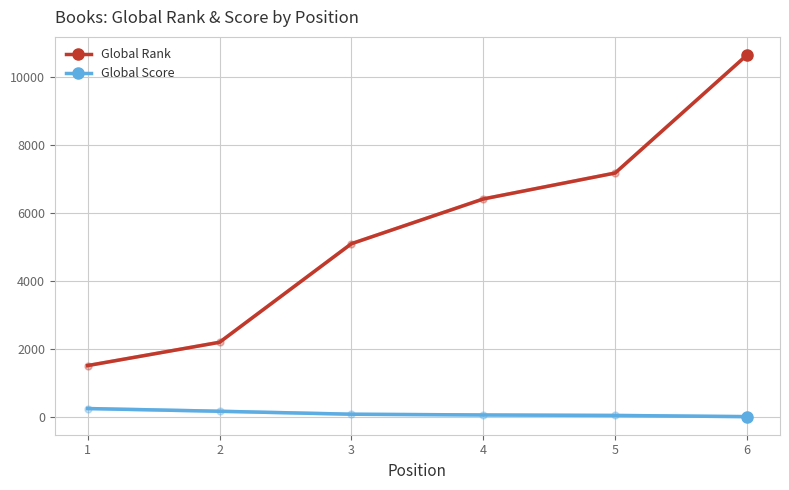

What is the value of the Global Score point at the 3rd from the left?

81